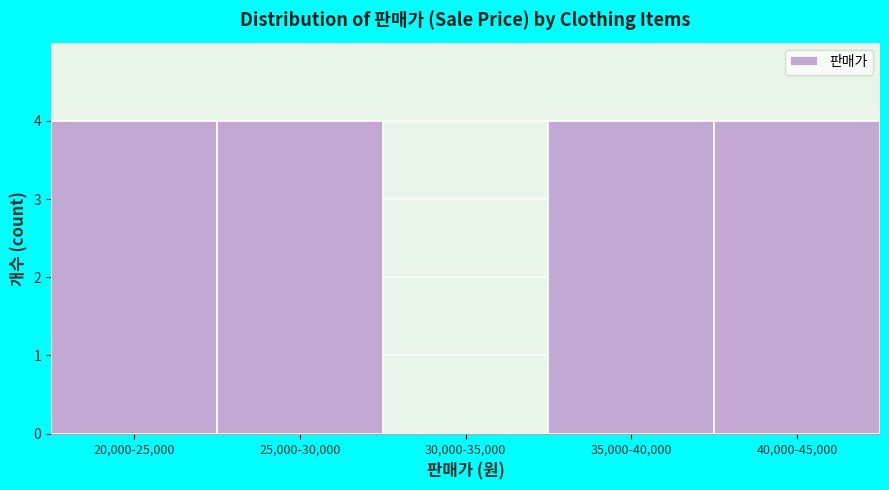

Reading left to right, transcribe all the data shown in this chart.

20,000-25,000=4	25,000-30,000=4	30,000-35,000=0	35,000-40,000=4	40,000-45,000=4